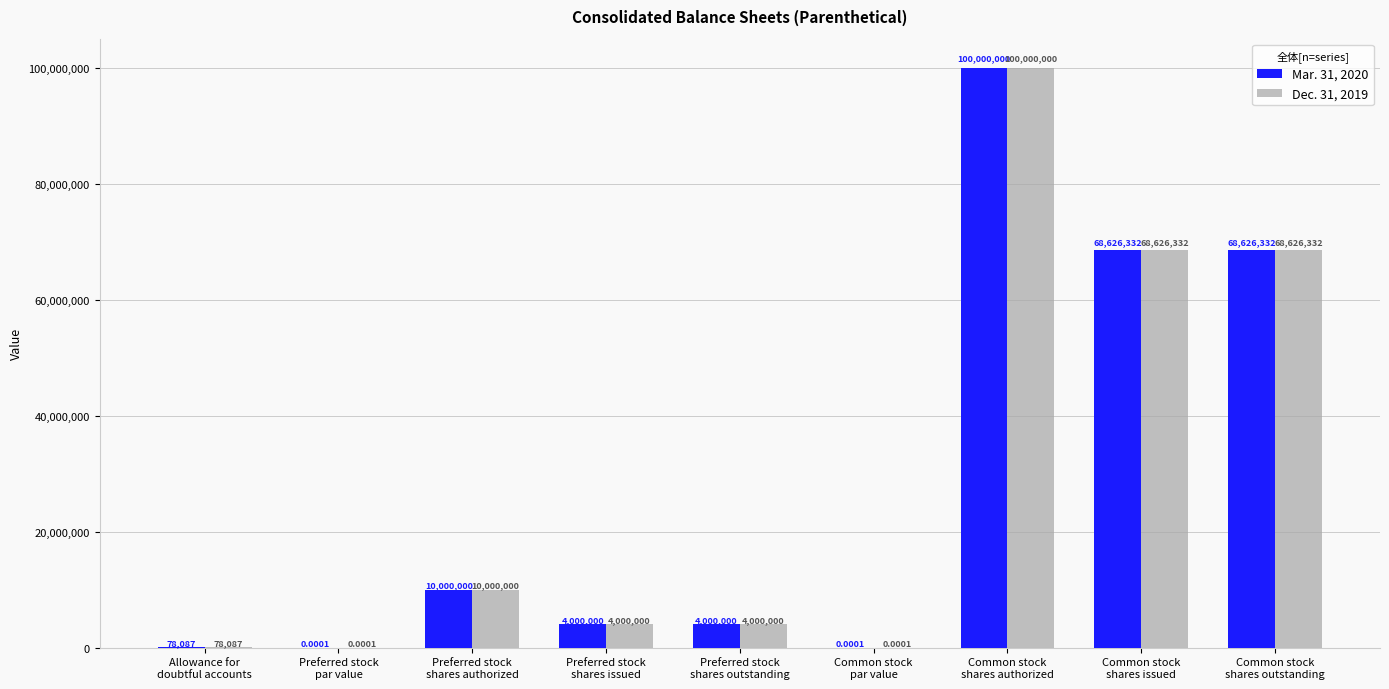

What is the maximum value shown in the chart?

100000000.0